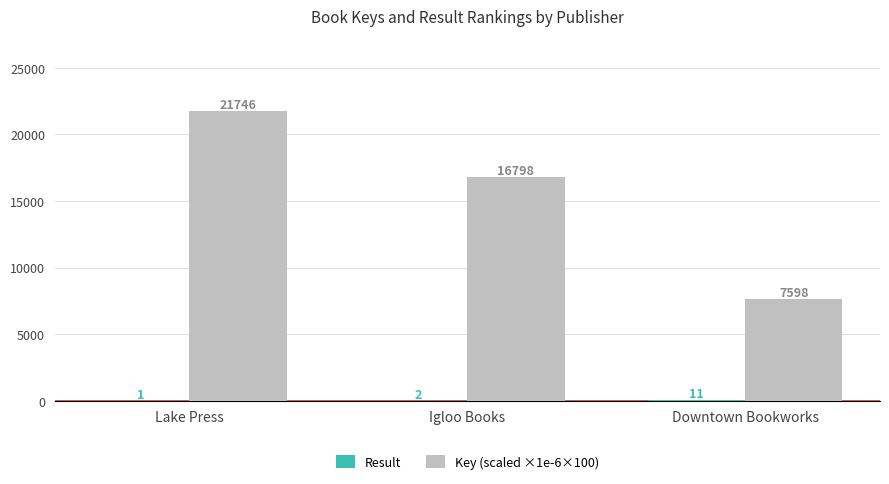

What is the maximum value shown in the chart?

21745.9